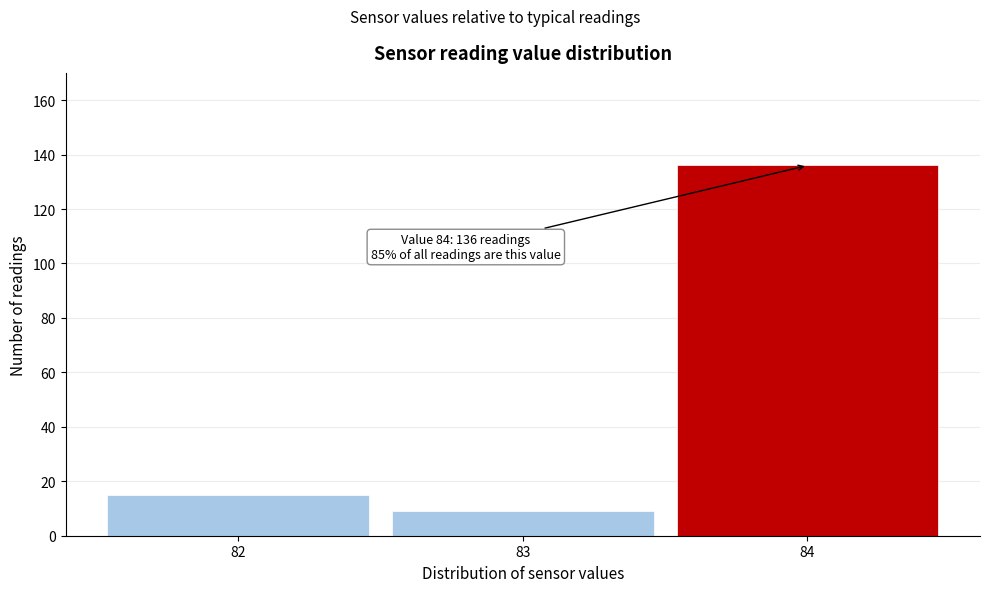

Which range on the x-axis has the tallest bar?

83.5 to 84.5